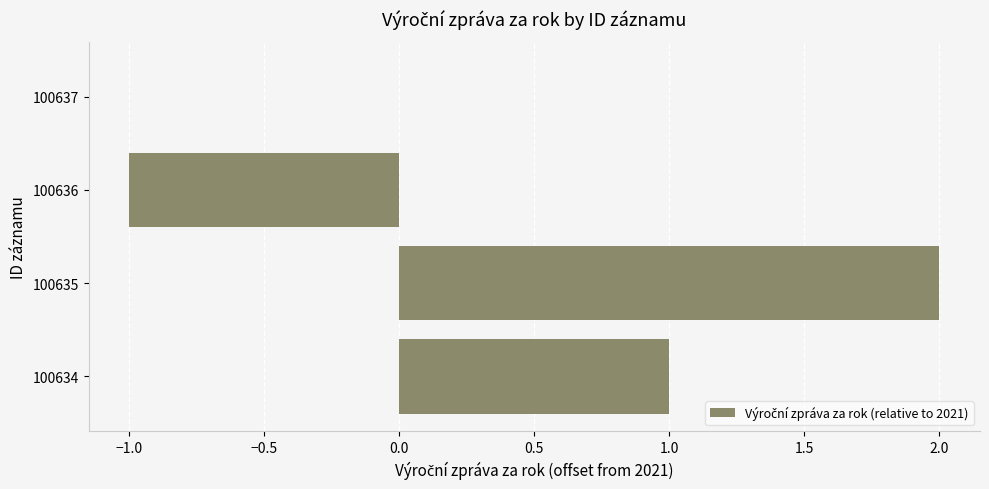

Are the bars grouped side by side (vs. stacked)?

No